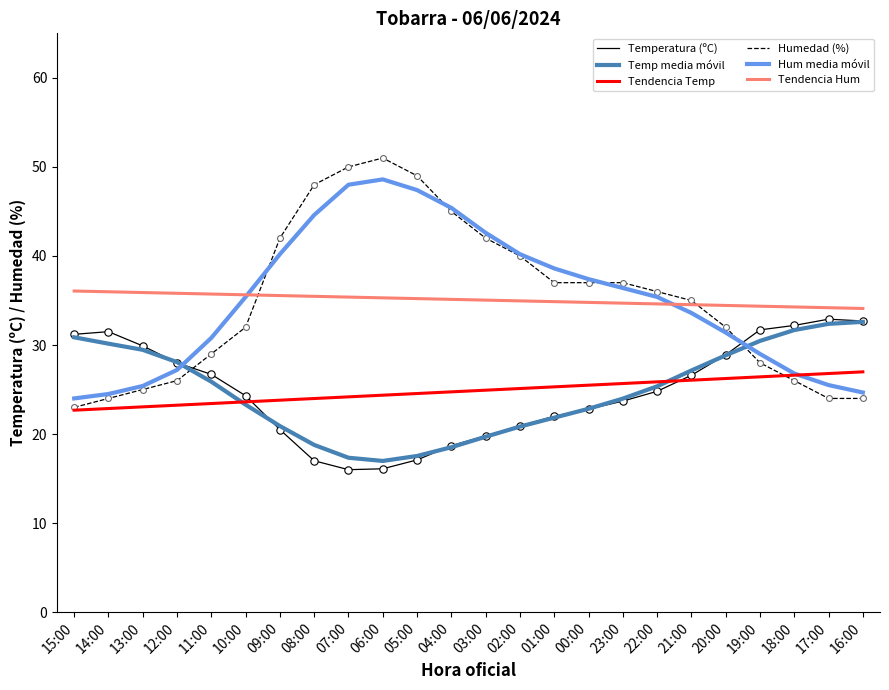

Which series changed the most between 13:00 and 06:00?

Humedad (%)